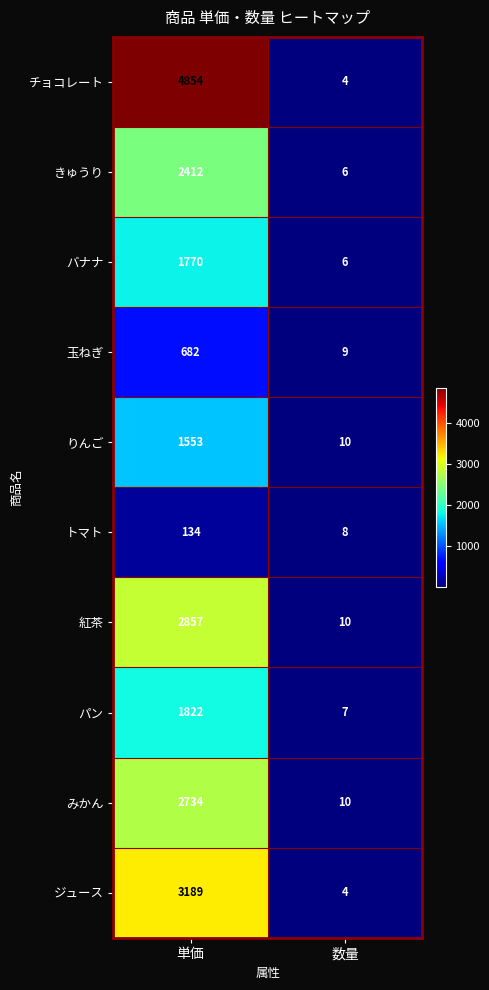

Which series changed the most between 単価 and 数量?

チョコレート